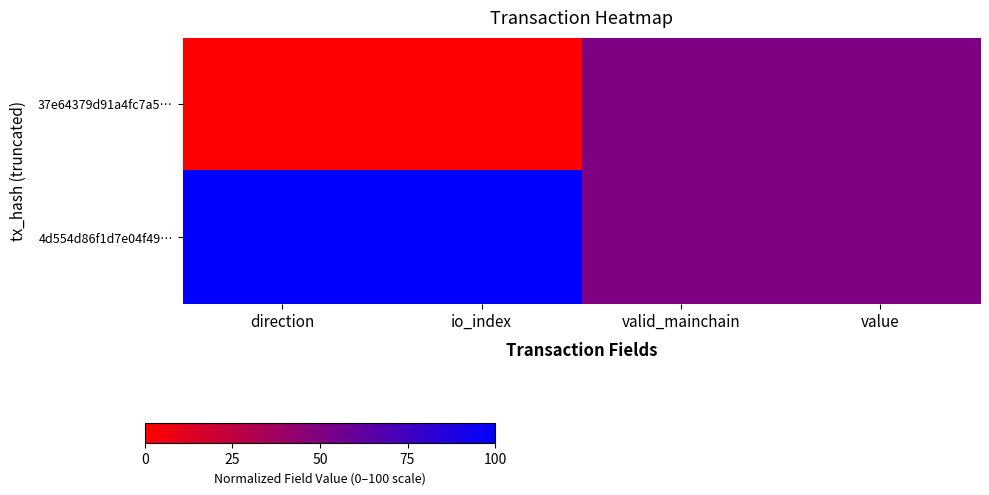

Rank the series by their average value, from lowest to highest.

37e64379d91a4fc7a5…, 4d554d86f1d7e04f49…